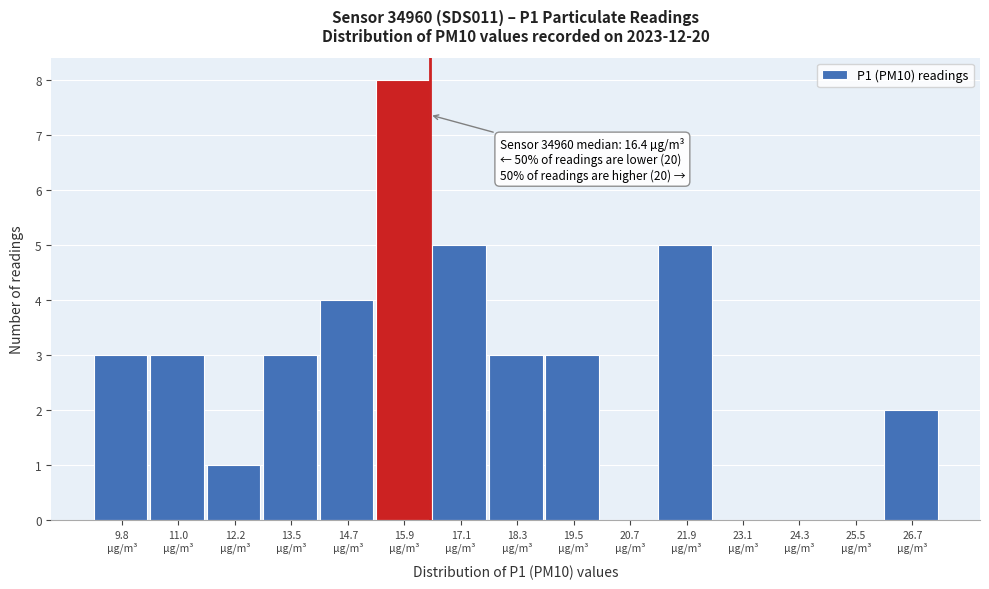

Which range on the x-axis has the tallest bar?

15.2 to 16.4